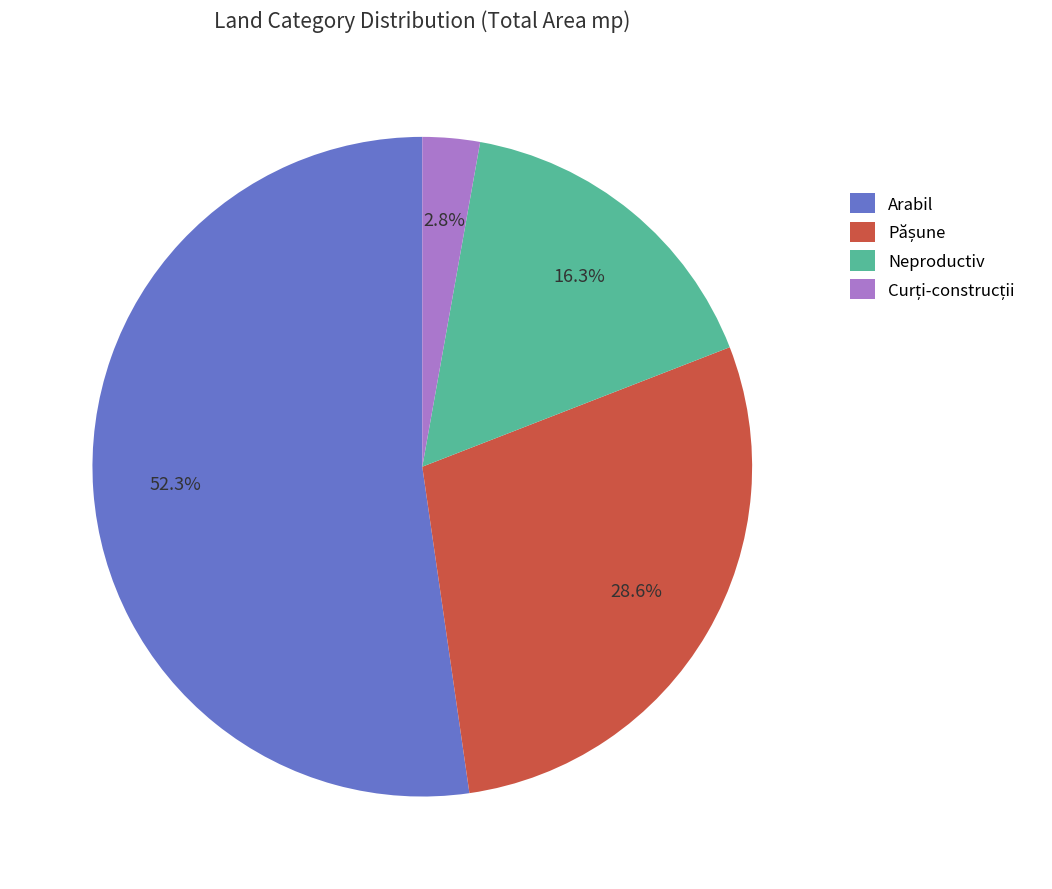

Combined, do Neproductiv and Arabil account for over 50%?

Yes